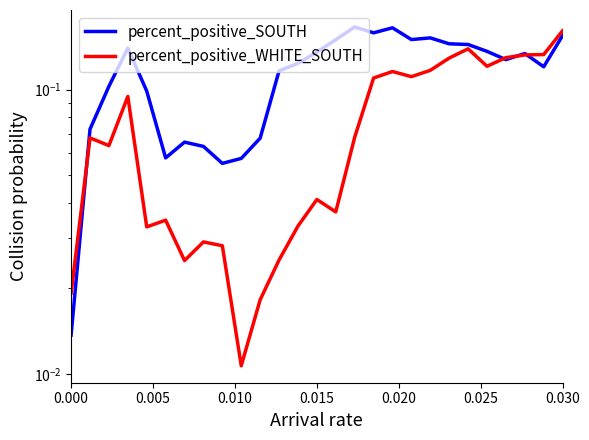

Is this an area chart (filled region under the line)?

No